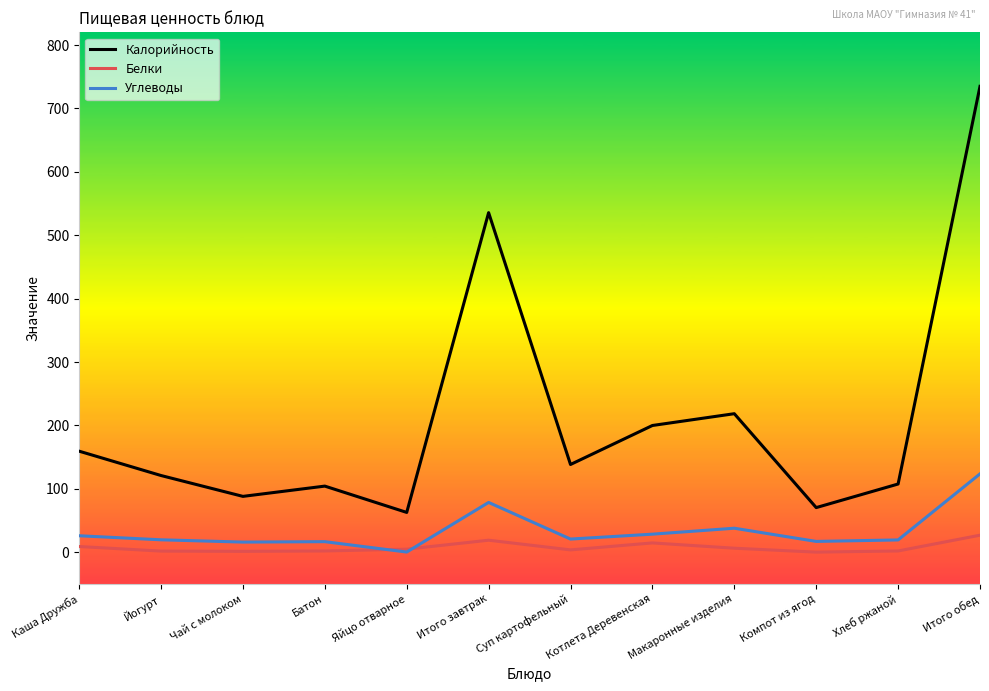

Between which two adjacent categories do Белки and Углеводы first intersect?

Батон and Яйцо отварное